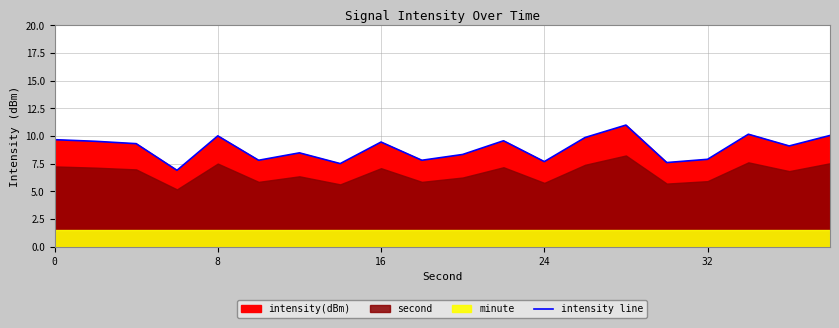

How many data points does each series have?

20